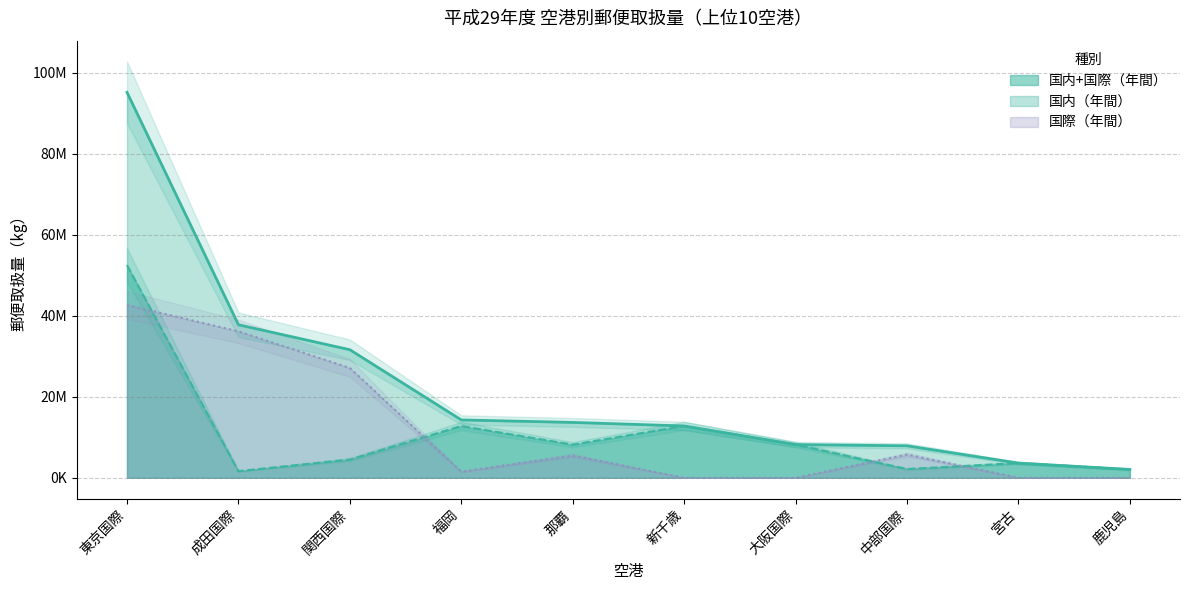

Which series changed the most between 東京国際 and 鹿児島?

国内+国際（年間）